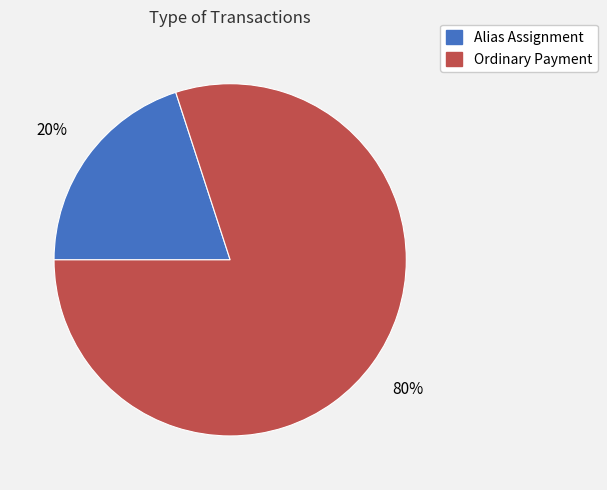

Do Alias Assignment and Ordinary Payment together represent more than half of the pie?

Yes